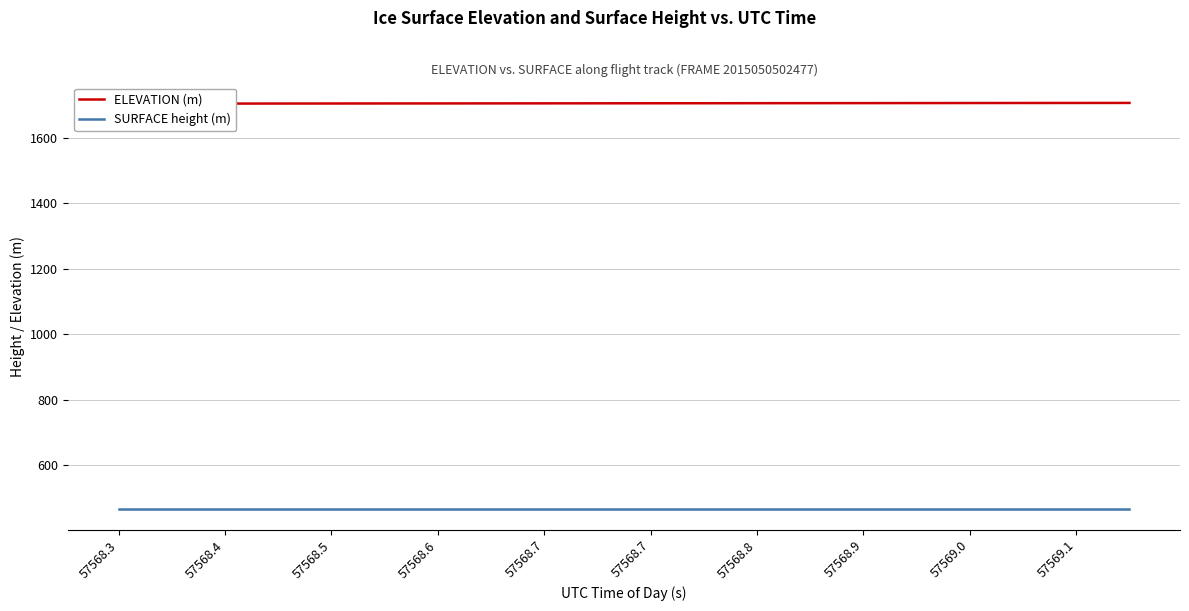

What is the spread (max minus min) of values at 11?

1240.1